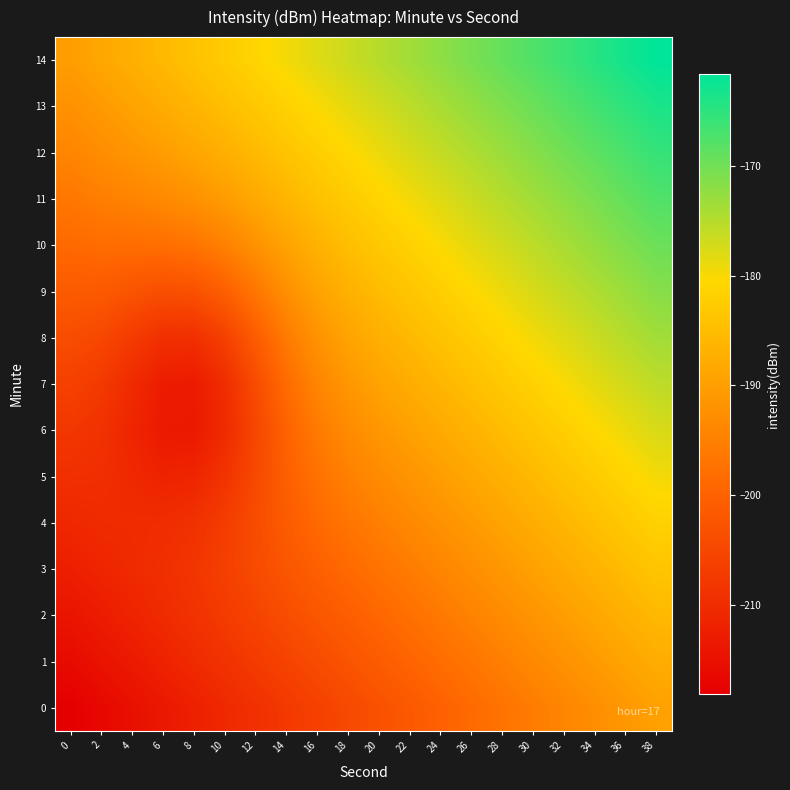

How many data points does each series have?

20